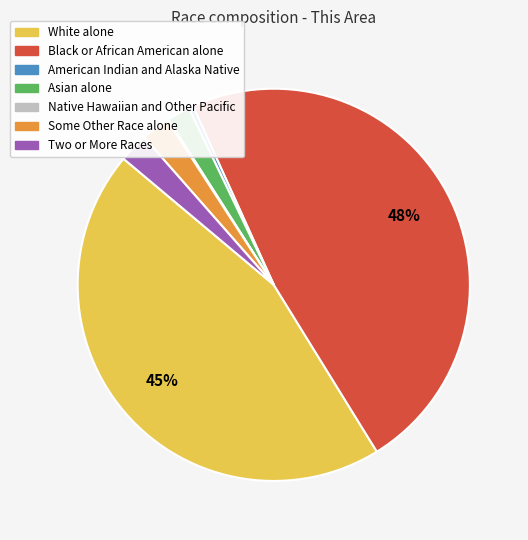

What is the ratio of the value at White alone to the value at Black or African American alone?

0.9